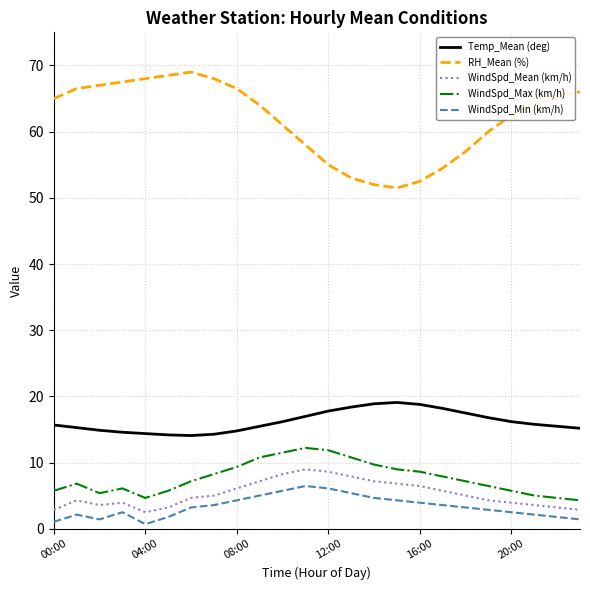

What is the maximum value shown in the chart?

69.0